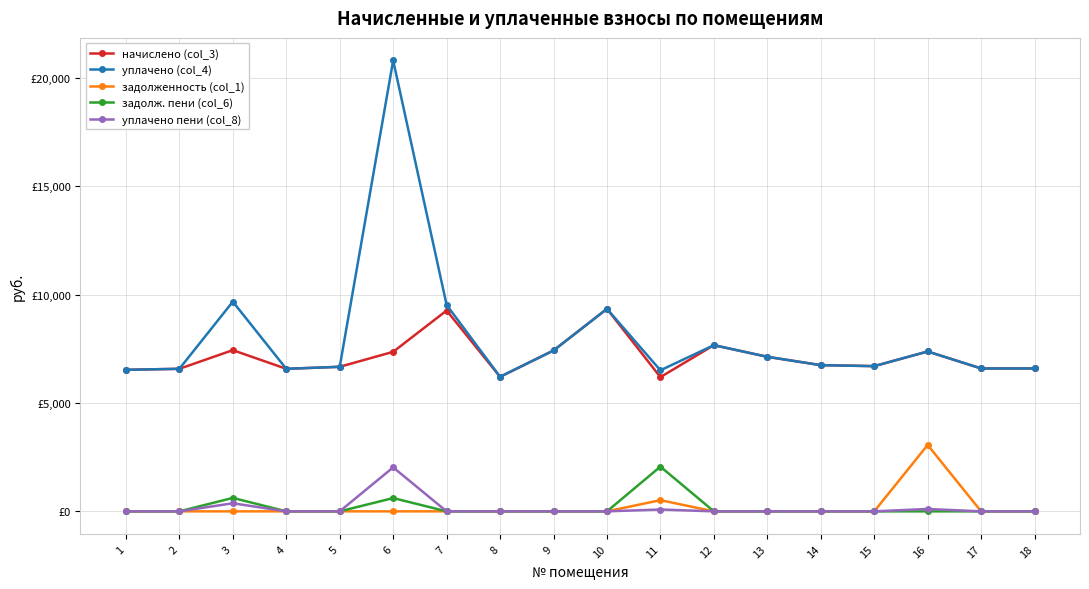

Reading left to right, what are all the values shown in this chart?

начислено (col_3): 6527.9	6574.1	7434.2	6574.0	6666.2	7357.4	9262.1	6205.3	7418.9	9338.9	6190.1	7664.6	7127.0	6743.1	6697.0	7372.8	6589.4	6589.4
уплачено (col_4): 6527.9	6574.1	9670.3	6574.0	6666.2	20795.5	9519.4	6205.3	7418.9	9338.9	6504.4	7664.6	7127.0	6743.1	6697.0	7372.8	6589.4	6589.4
задолженность (col_1): 0.0	0.0	0.0	0.0	0.0	0.0	0.0	0.0	0.0	0.0	515.8	0.0	0.0	0.0	0.0	3061.6	0.0	0.0
задолж. пени (col_6): 0.0	0.0	619.5	0.0	0.0	613.1	0.0	0.0	0.0	0.0	2063.4	0.0	0.0	0.0	0.0	0.0	0.0	0.0
уплачено пени (col_8): 0.0	0.0	373.1	0.0	1.1	2028.0	0.0	0.4	0.0	0.0	84.7	0.0	0.0	0.0	0.0	110.2	0.0	0.0